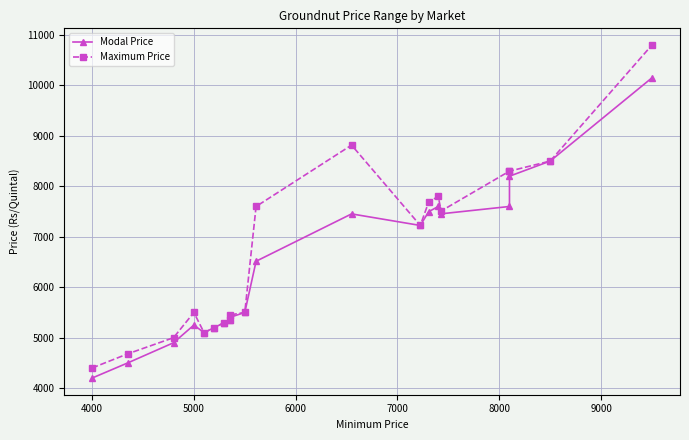

What is the highest value of the Maximum Price series?

10800